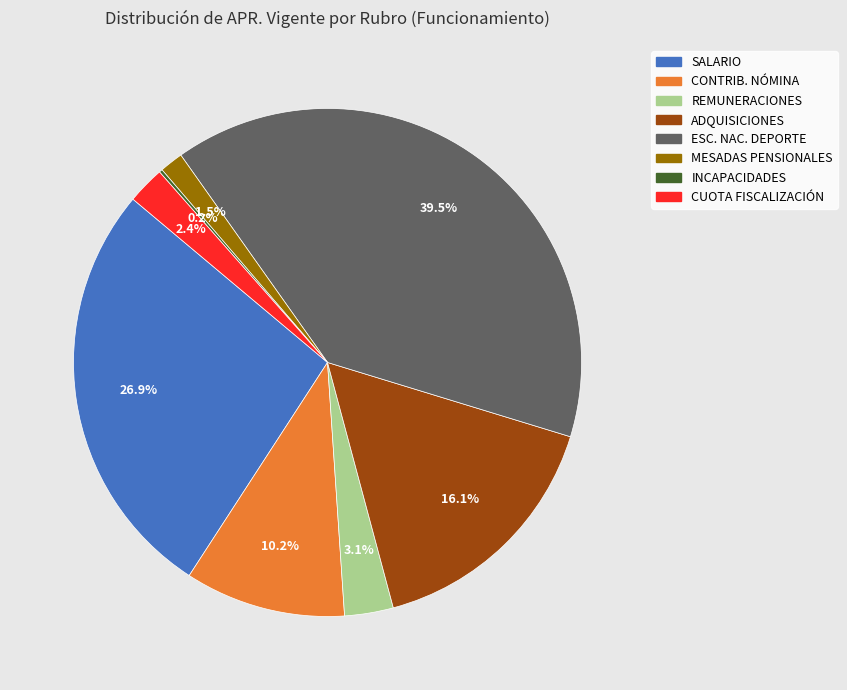

Is there a majority slice in this chart?

No